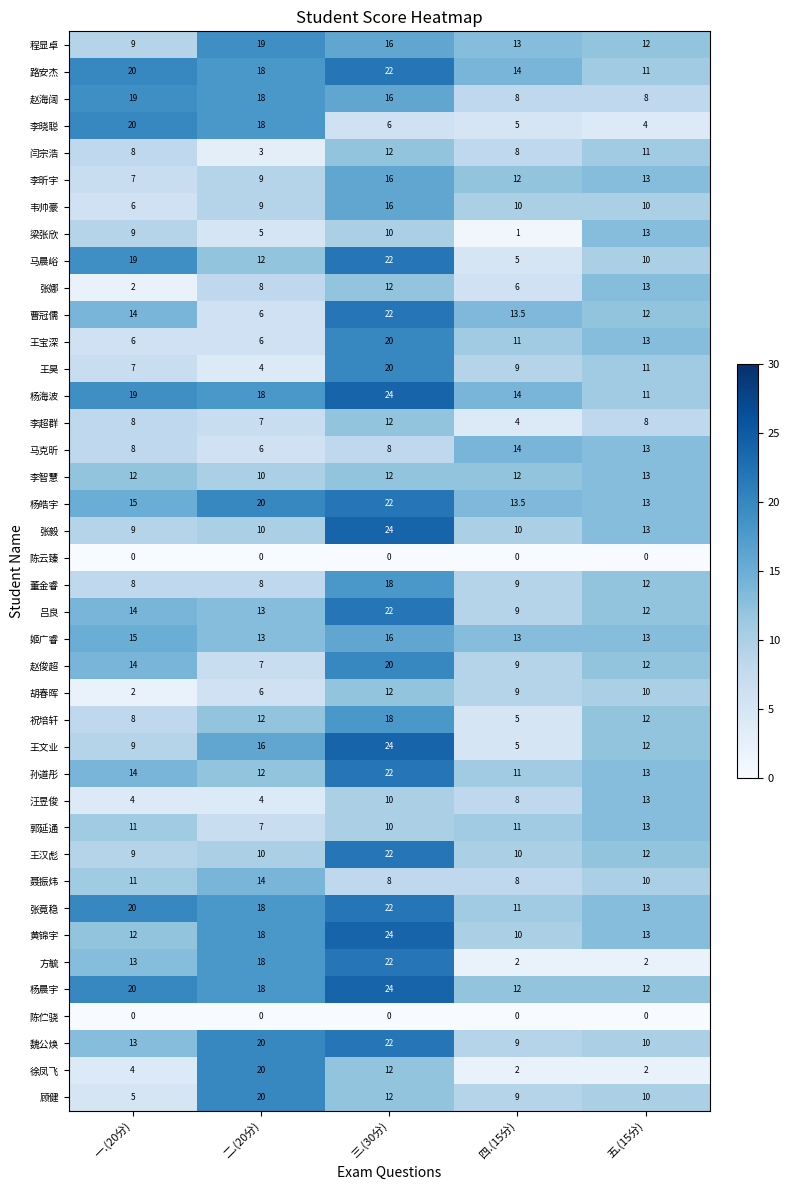

List the labels in order of 李昕宇 value, largest first.

三.(30分), 五.(15分), 四.(15分), 二.(20分), 一.(20分)